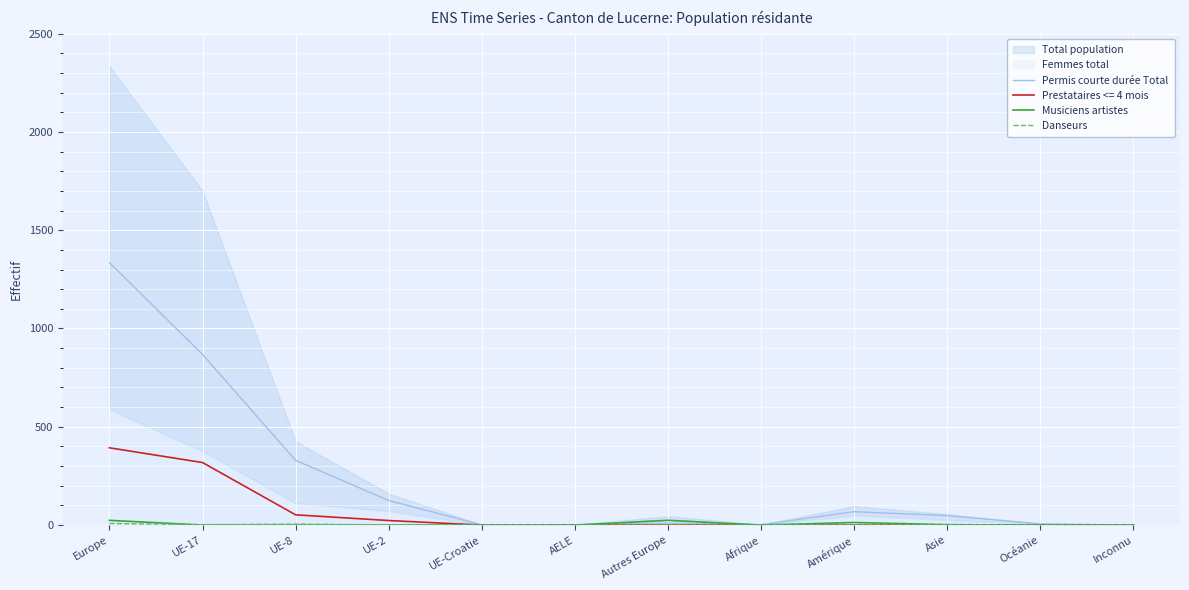

True or false: Permis courte durée Total and Danseurs cross at least once.

False